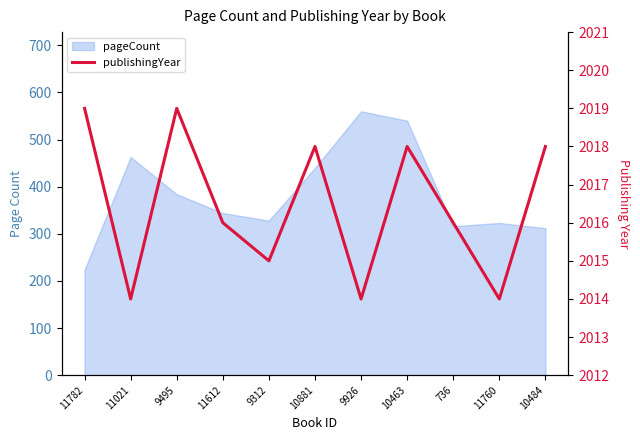

List the labels in order of value, smallest first.

11021, 9926, 11760, 9312, 11612, 736, 10881, 10463, 10484, 11782, 9495